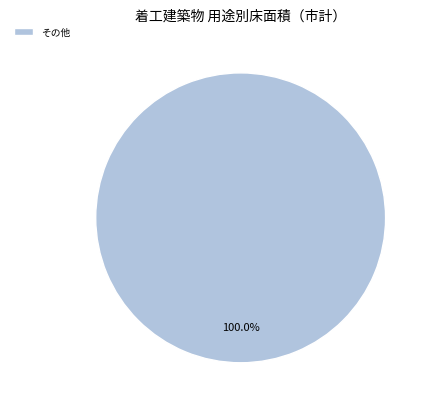

Rank the categories by value from highest to lowest.

その他